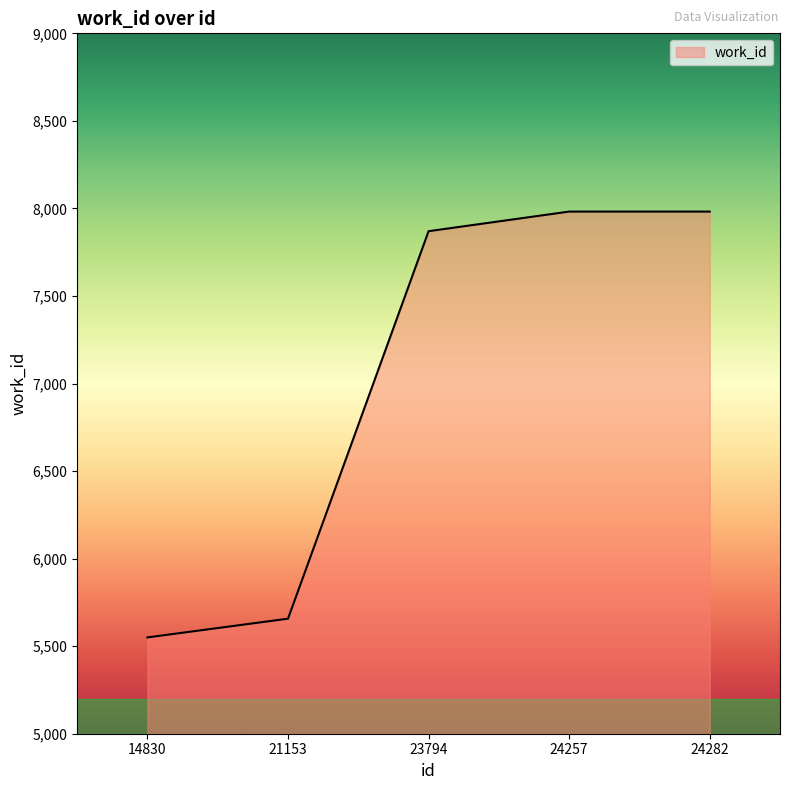

Read the value at 23794.

7870